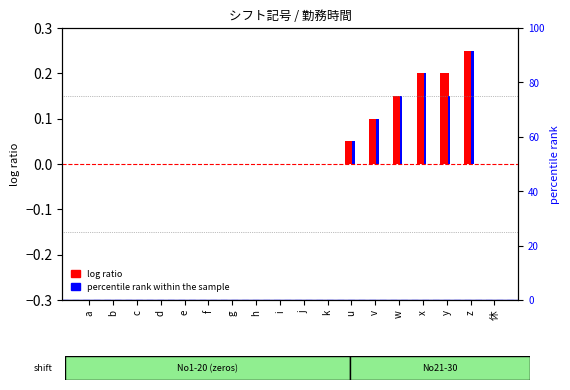

Where is log ratio nearest to the value 0?

a